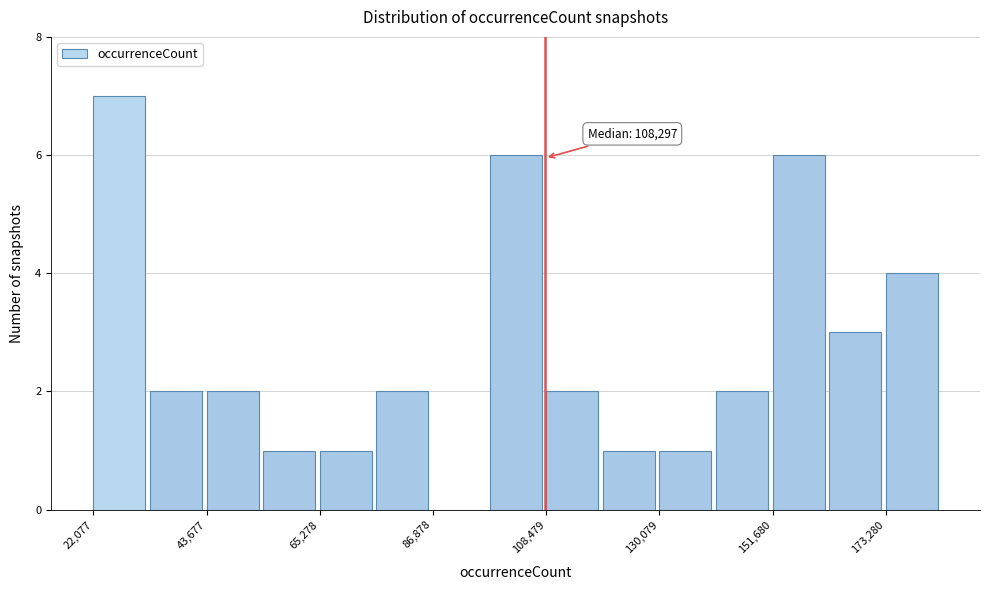

Read against the x-axis, roughly where is the centre of the tallest bar?

25000